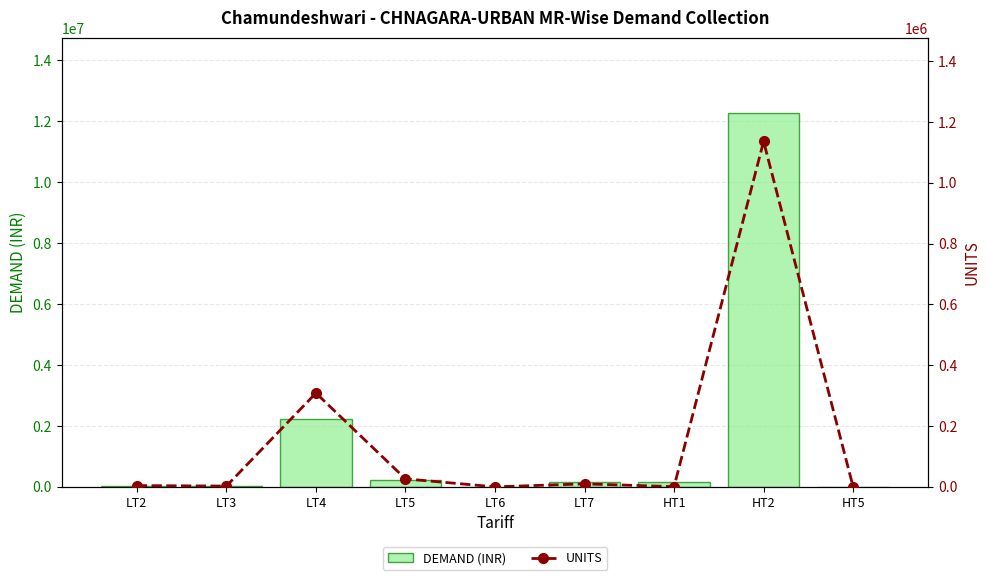

What is the difference between the maximum and minimum values in the DEMAND (INR) series?

12289099.2